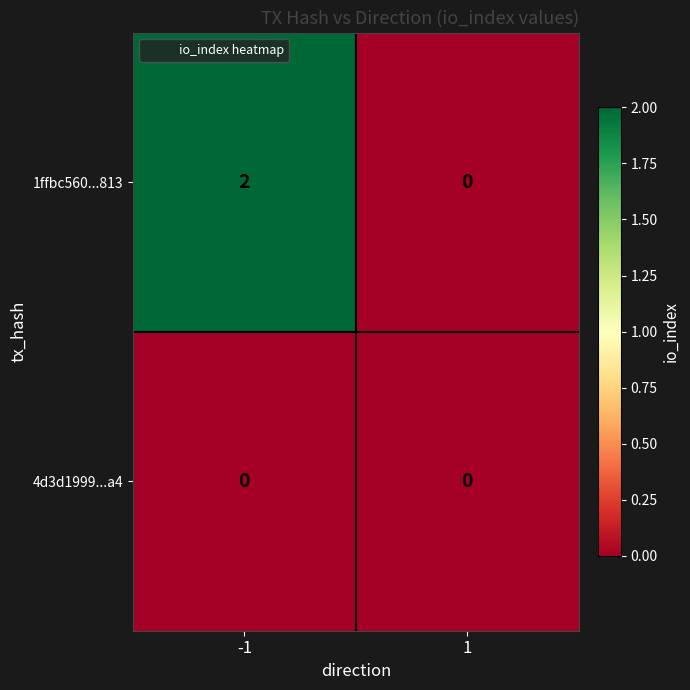

Which series has the largest total across all categories?

1ffbc560...813